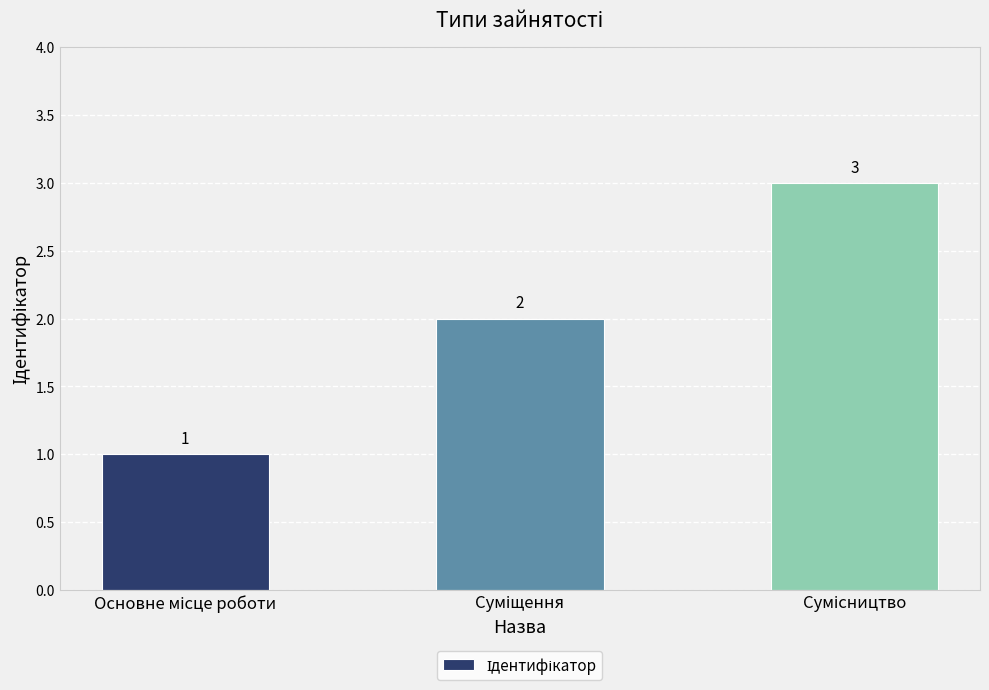

What is the sum of all values?

6